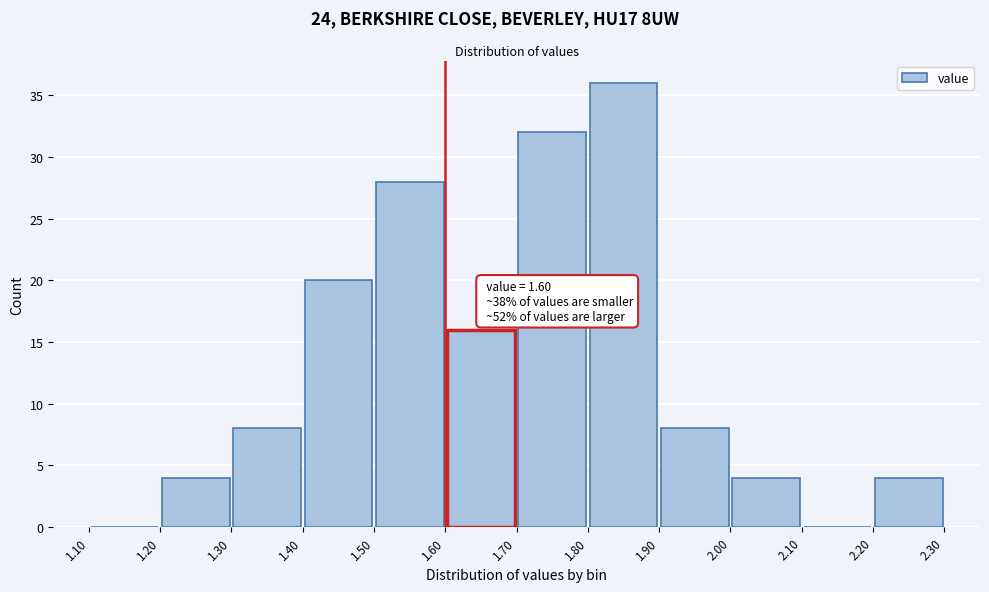

Which range on the x-axis has the tallest bar?

1.80 to 1.90